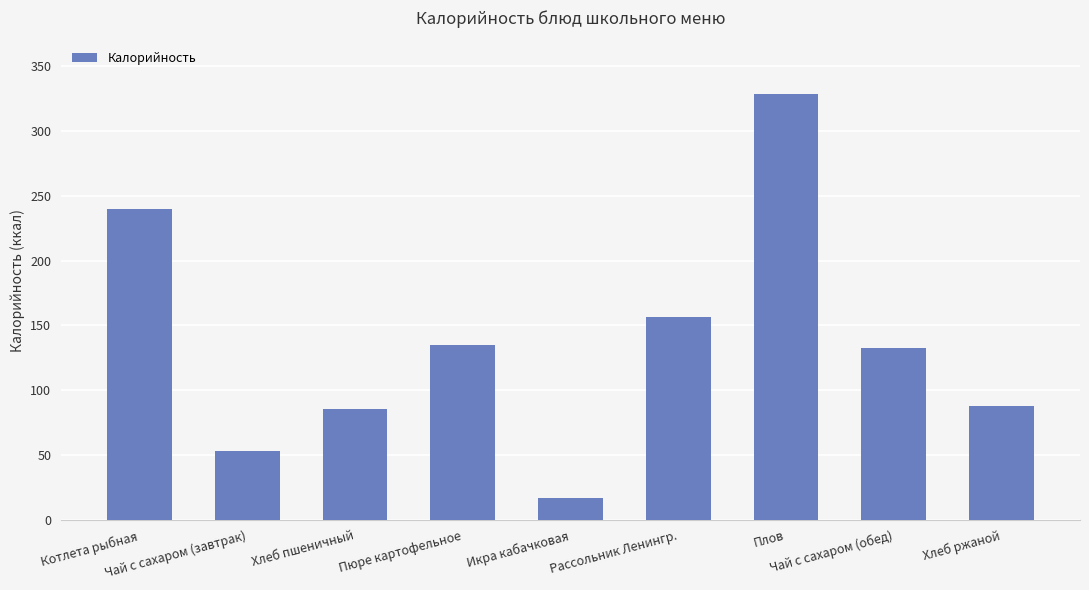

Count the number of values greater than 132.

5